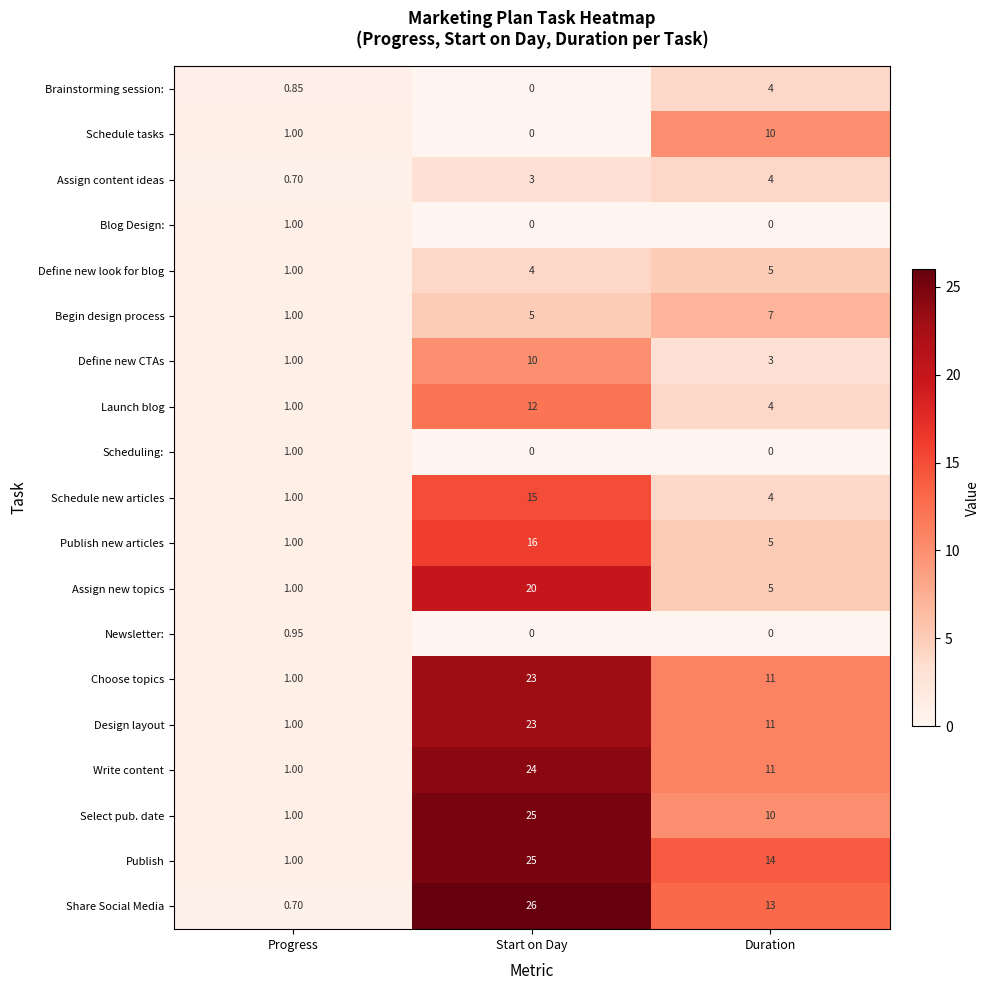

Which series has the largest total across all categories?

Publish